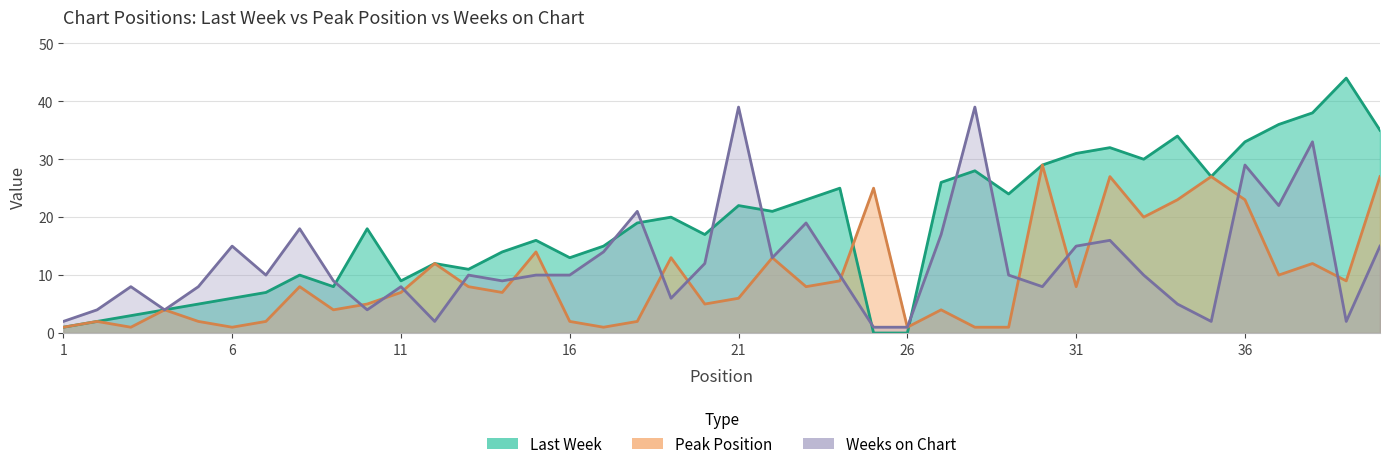

The Last Week series shows 28 at 20. True or false?

False